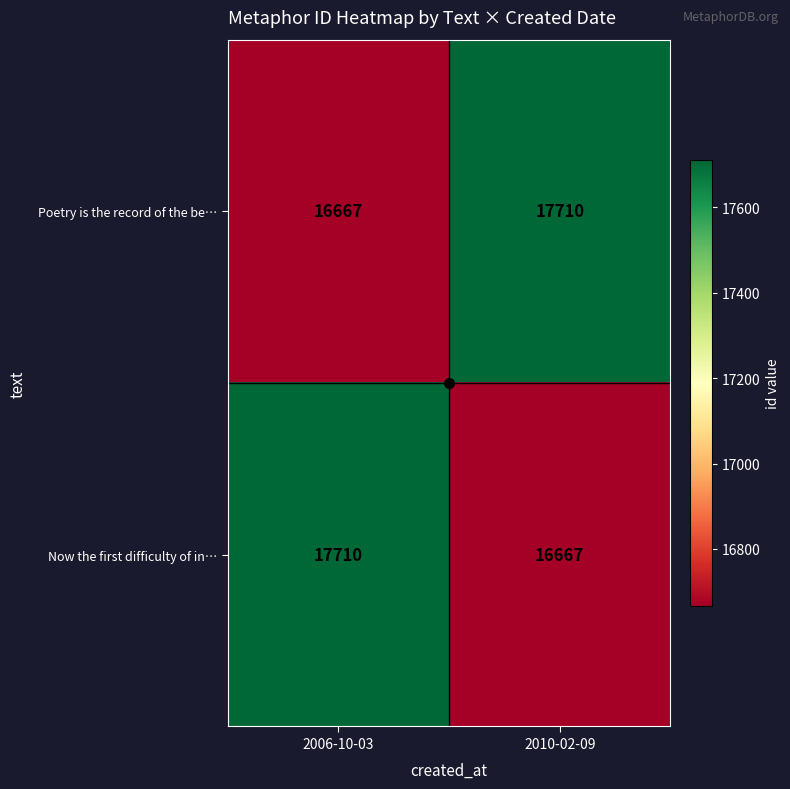

What is the minimum value shown in the chart?

16667